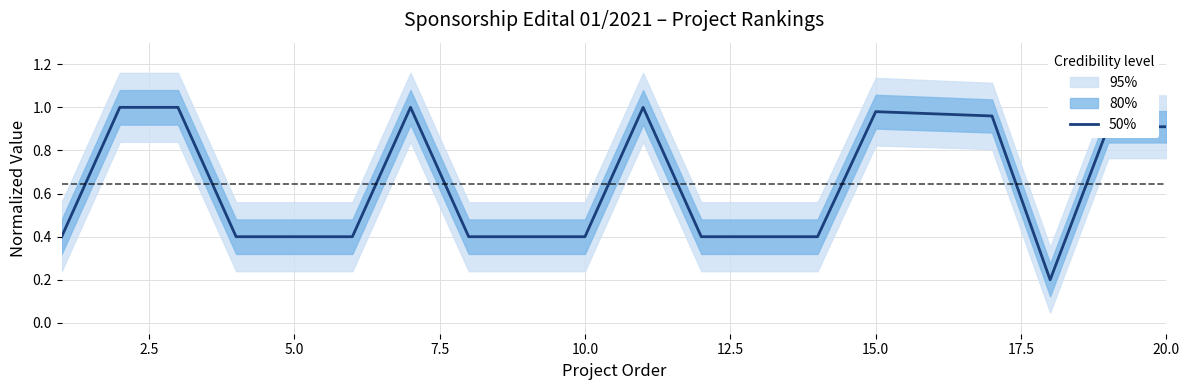

What is the sum of all values?

12.9